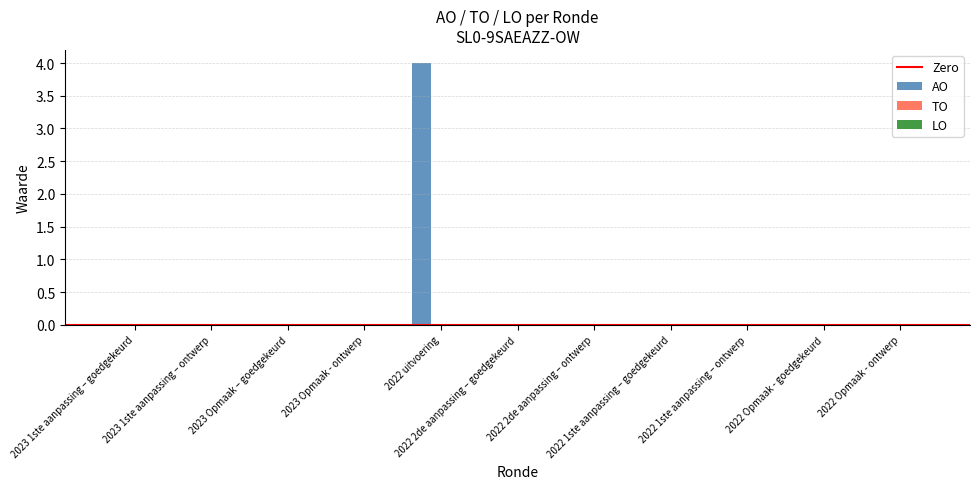

What is the maximum value shown in the chart?

4